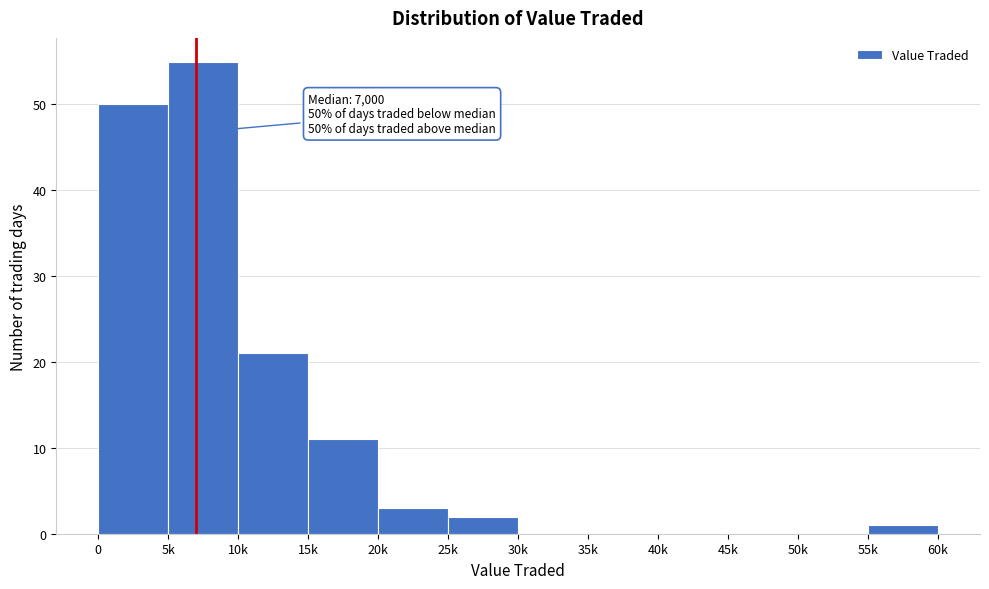

Reading right to left, extract all data points from this chart.

55k=1	50k=0	45k=0	40k=0	35k=0	30k=0	25k=2	20k=3	15k=11	10k=21	5k=55	0=50